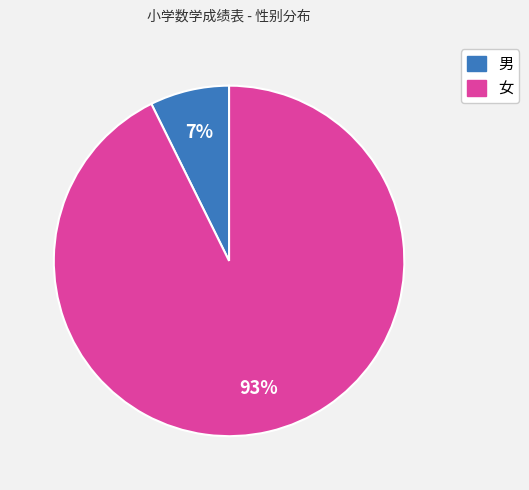

Is there any slice that represents more than half of the pie?

Yes